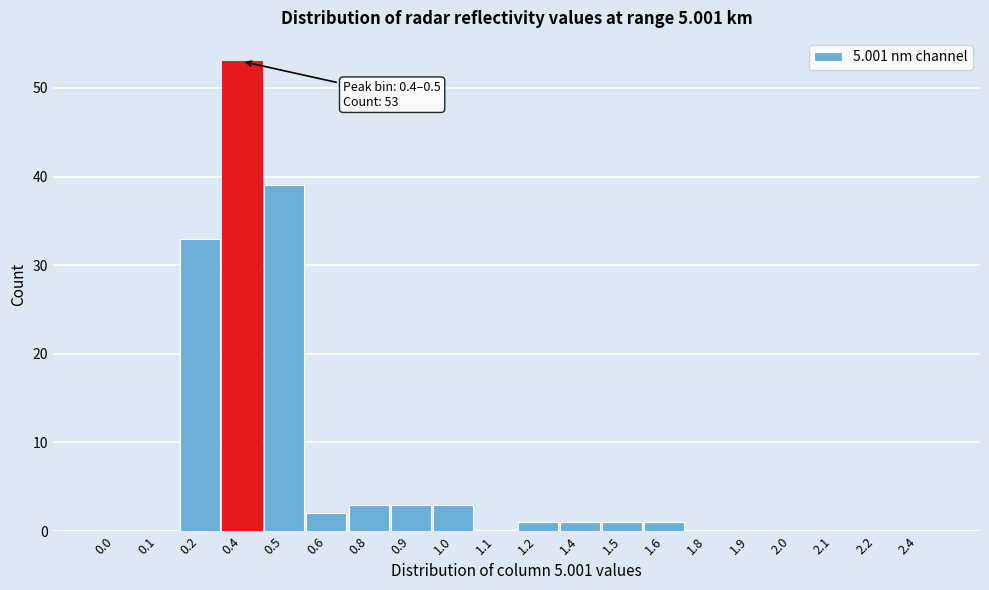

Reading right to left, transcribe all the data shown in this chart.

2.4=0	2.2=0	2.1=0	2.0=0	1.9=0	1.8=0	1.6=1	1.5=1	1.4=1	1.2=1	1.1=0	1.0=3	0.9=3	0.8=3	0.6=2	0.5=39	0.4=53	0.2=33	0.1=0	0.0=0